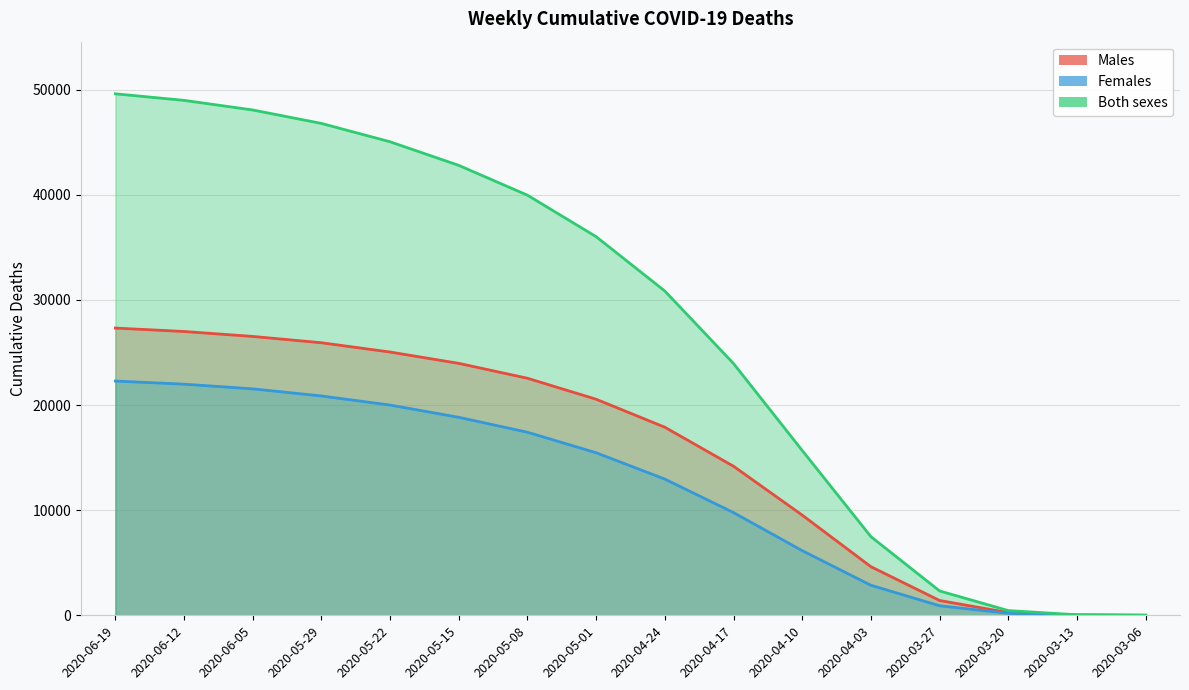

What is the total value across all series at 2020-03-06?

12